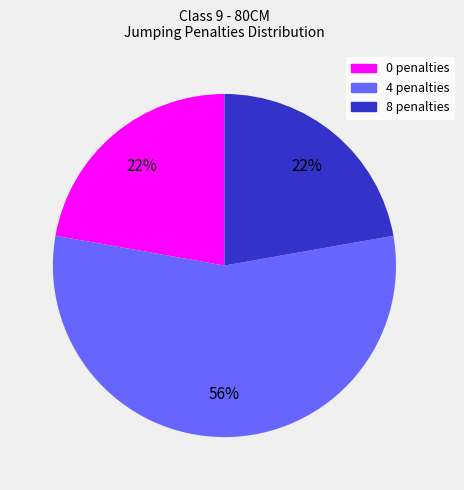

Between 8 penalties and 4 penalties, which is larger?

4 penalties